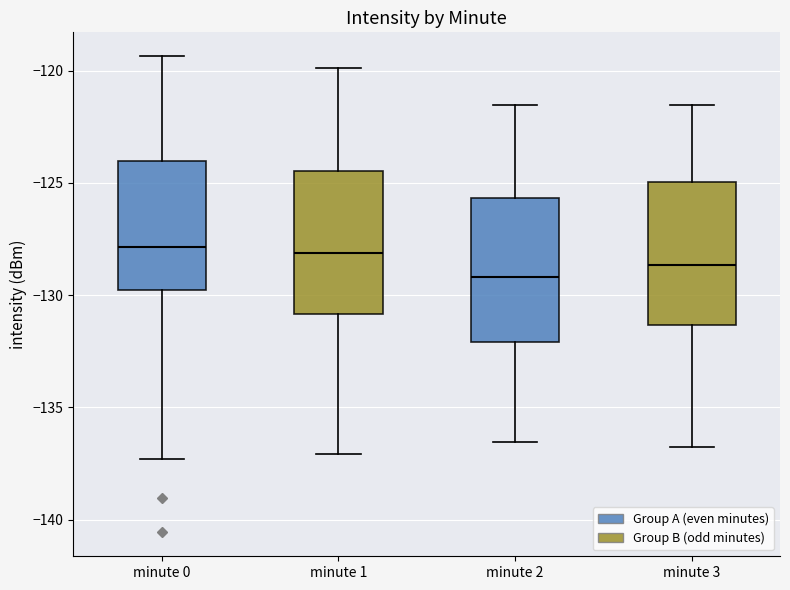

Reading left to right, transcribe this box plot: for each box, give where its median line is, the range the box spans, and where its two whiskers end, as read against the y-axis. The values are not printed on the chart, so give them approximately, as read against the axis.

minute 0: median -128.0, box -130.0 to -124.0, whiskers -137.5 to -119.5
minute 1: median -128.0, box -131.0 to -124.5, whiskers -137.0 to -120.0
minute 2: median -129.0, box -132.0 to -125.5, whiskers -136.5 to -121.5
minute 3: median -128.5, box -131.5 to -125.0, whiskers -137.0 to -121.5